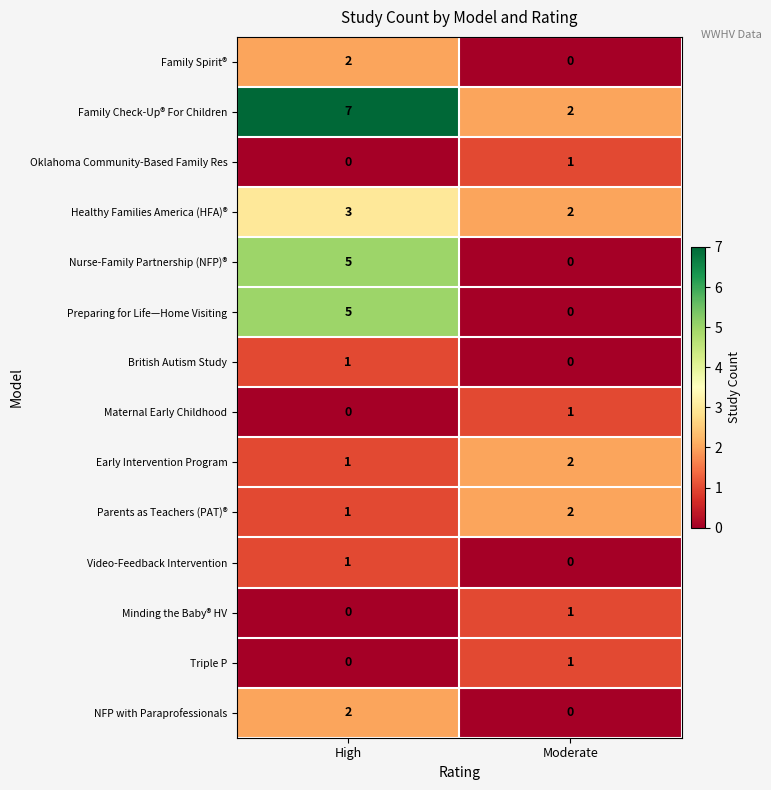

Where is Parents as Teachers (PAT)® nearest to the value 1?

High